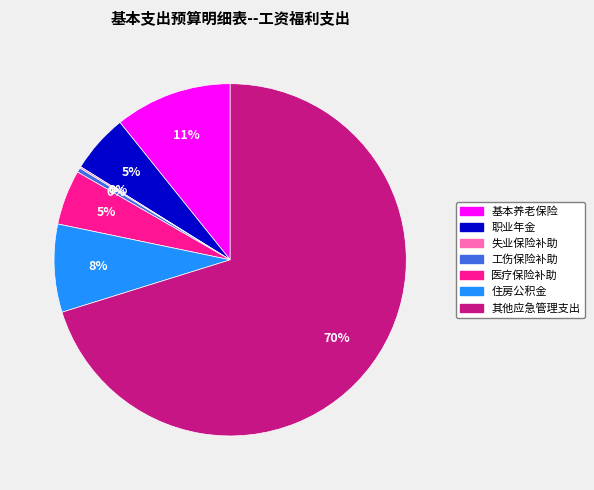

To the nearest percent, what is the average slice percentage?

14%